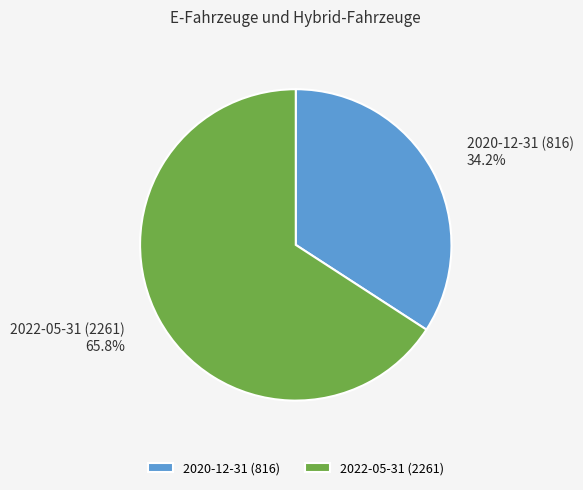

Rank the categories by value from lowest to highest.

2020-12-31 (816), 2022-05-31 (2261)